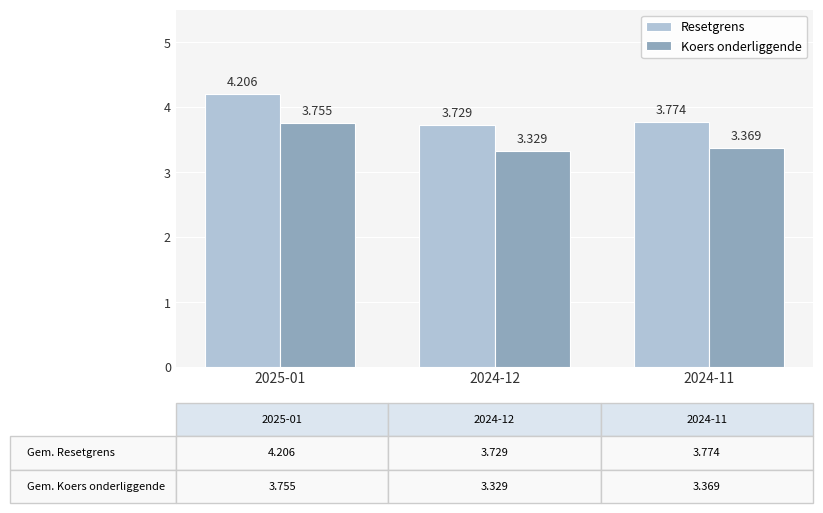

Rank the series by their average value, from lowest to highest.

Koers onderliggende, Resetgrens